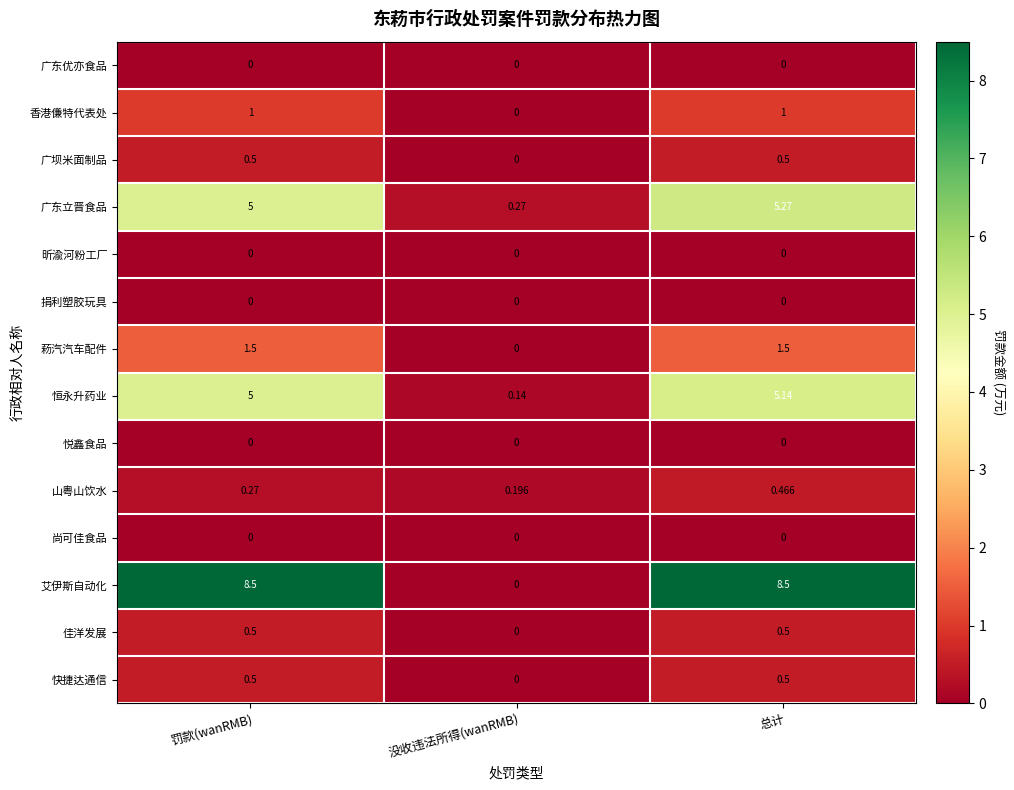

Which series has the largest range (max minus min)?

艾伊斯自动化